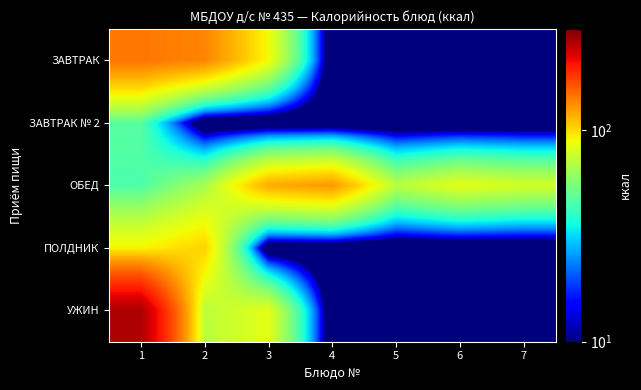

What is the total value across all series at 1?

587.9